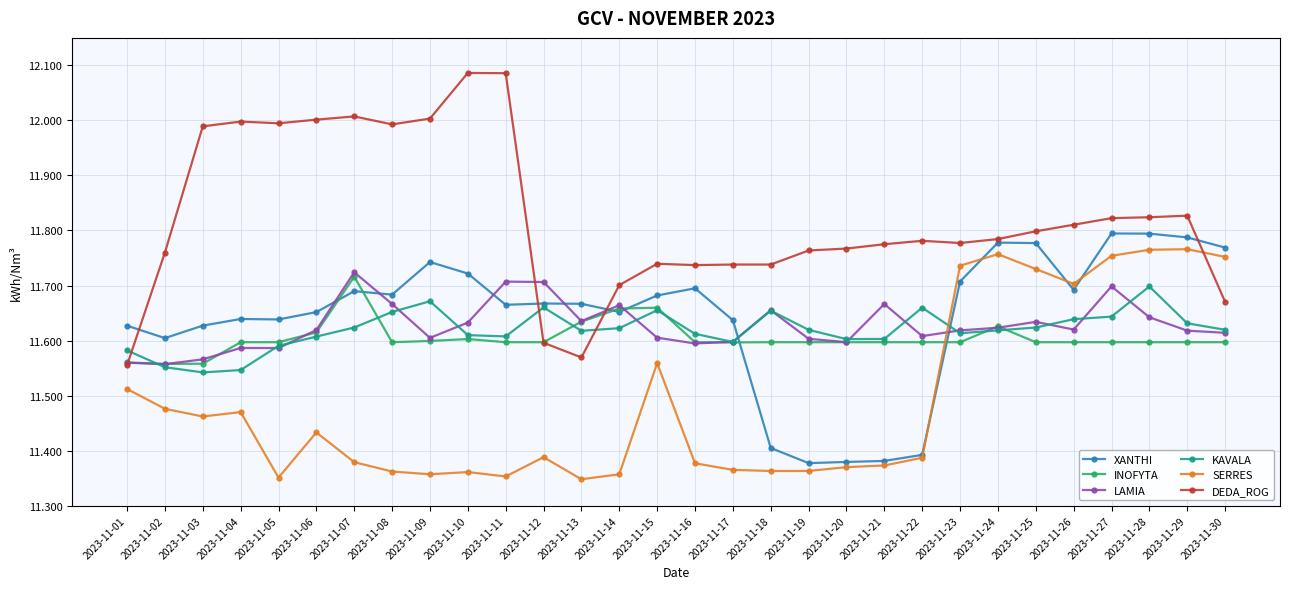

How many lines are shown in the chart?

6